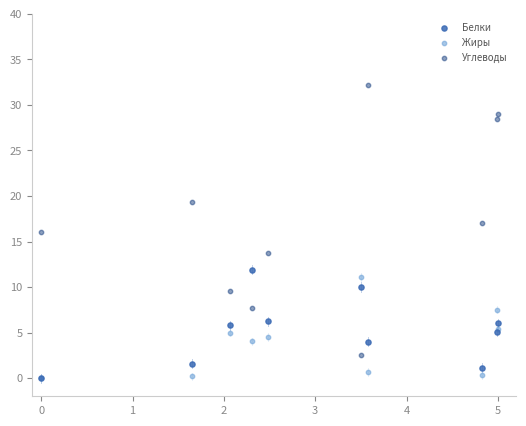

Which series contains the highest Y value?

Углеводы